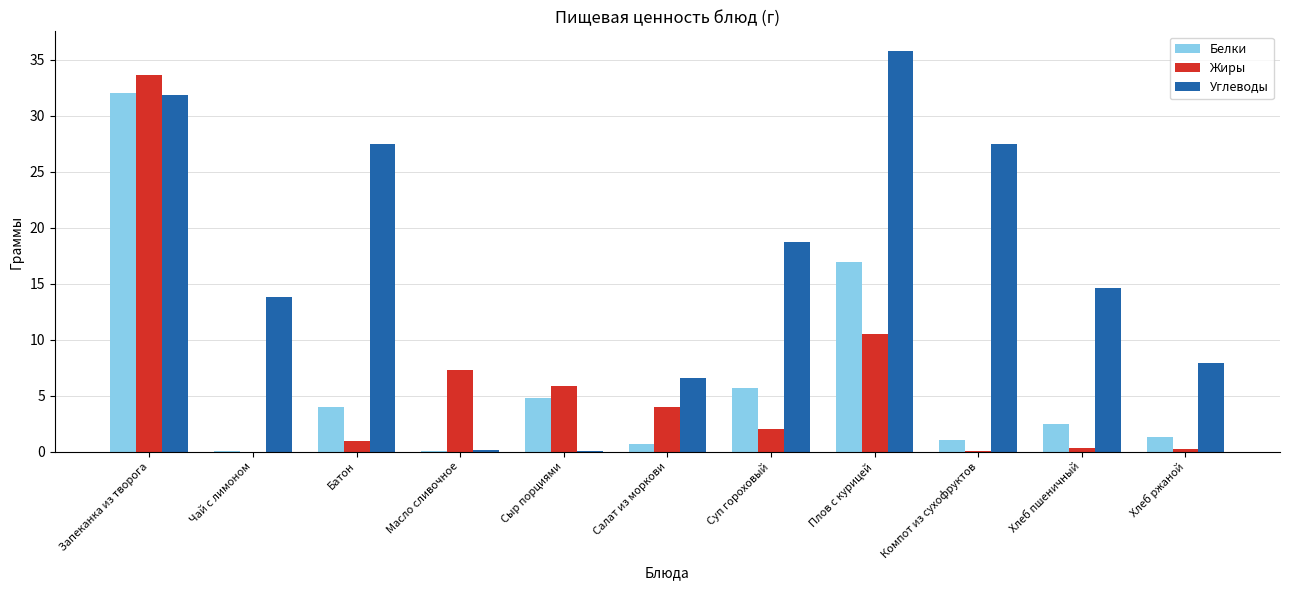

Read the Углеводы value at Суп гороховый.

18.8